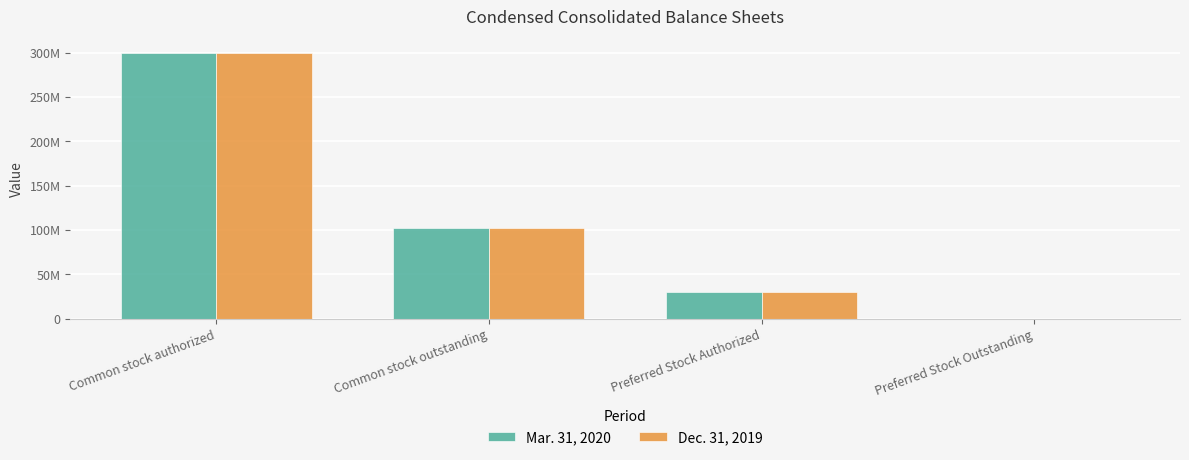

Which series has the widest spread of values?

Mar. 31, 2020